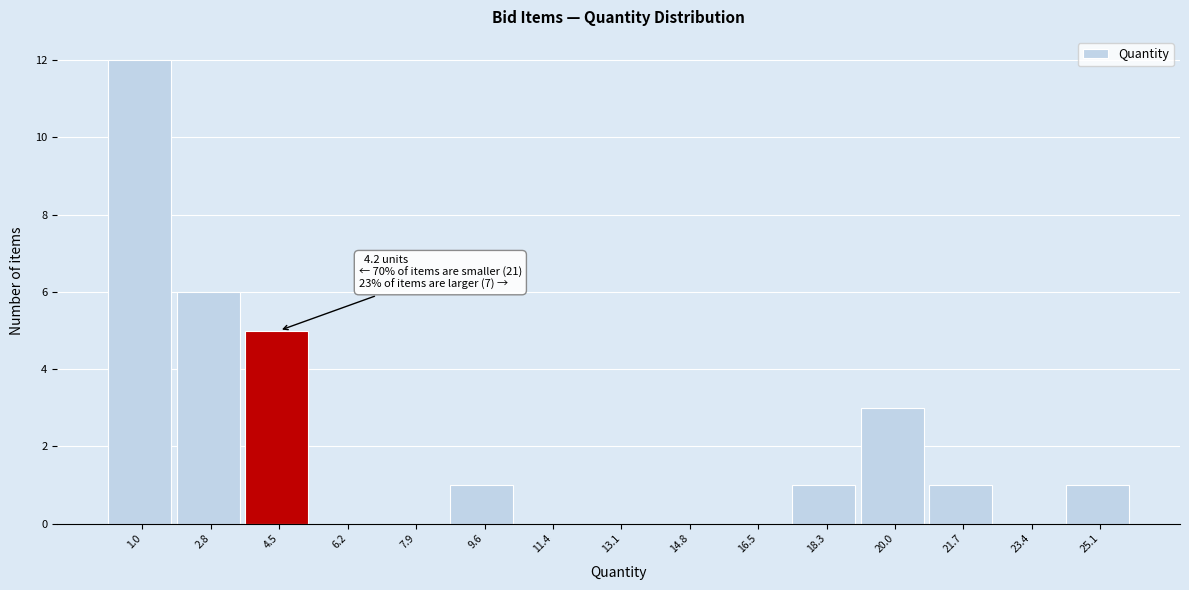

Over which range of the x-axis is the bar tallest?

0.2 to 1.8